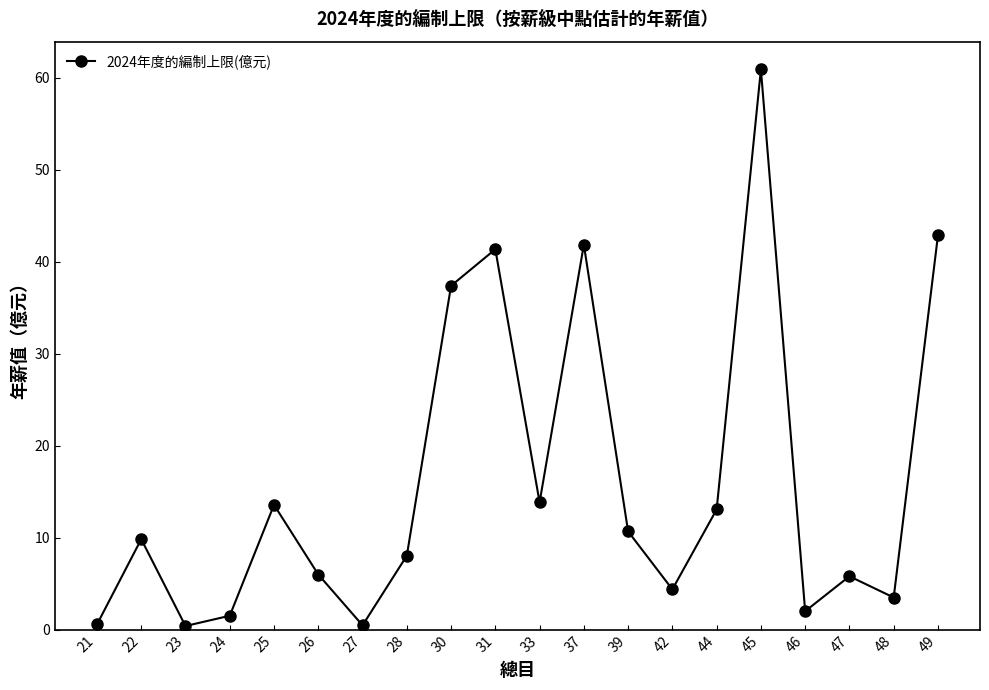

What is the value of the 17th point from the left?

2.0